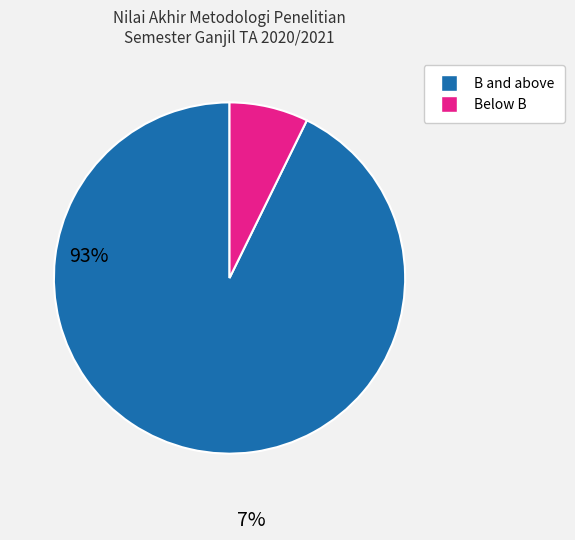

How many segments does this pie chart have?

2